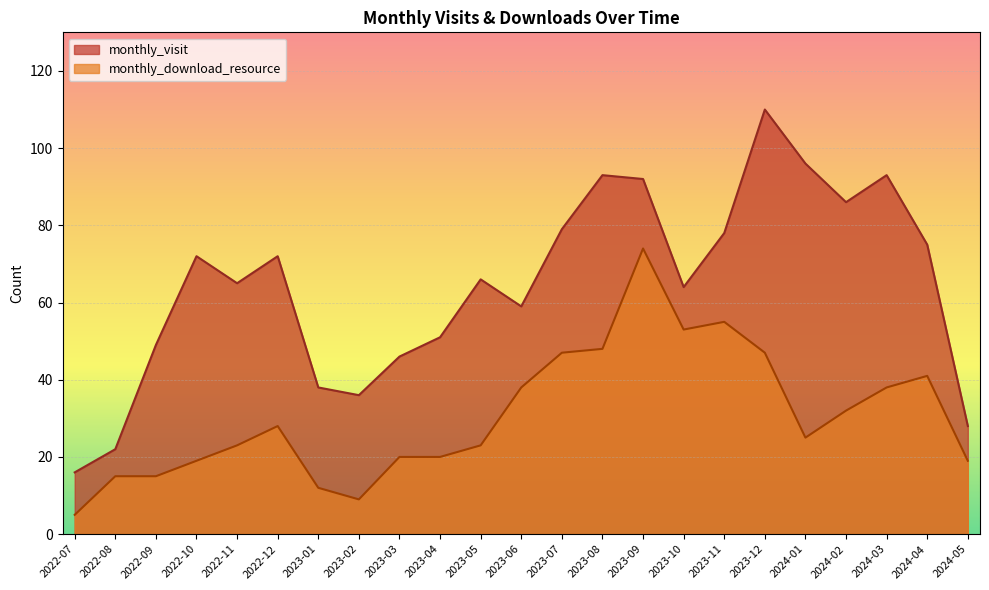

Reading left to right, extract all data points from this chart.

monthly_visit: 16	22	49	72	65	72	38	36	46	51	66	59	79	93	92	64	78	110	96	86	93	75	28
monthly_download_resource: 5	15	15	19	23	28	12	9	20	20	23	38	47	48	74	53	55	47	25	32	38	41	19